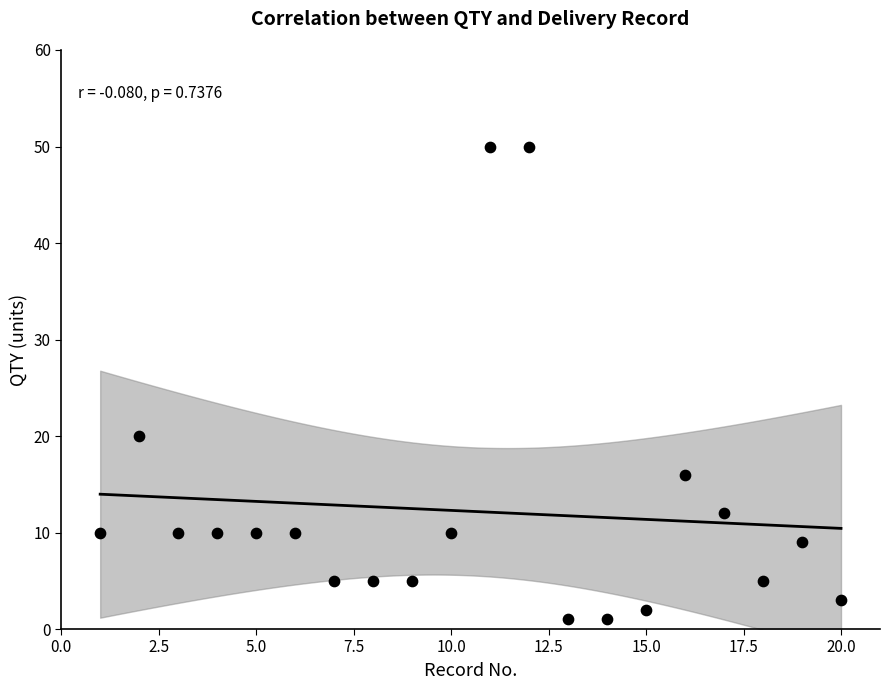

What Y value in the scatter plot is closest to 25?

20